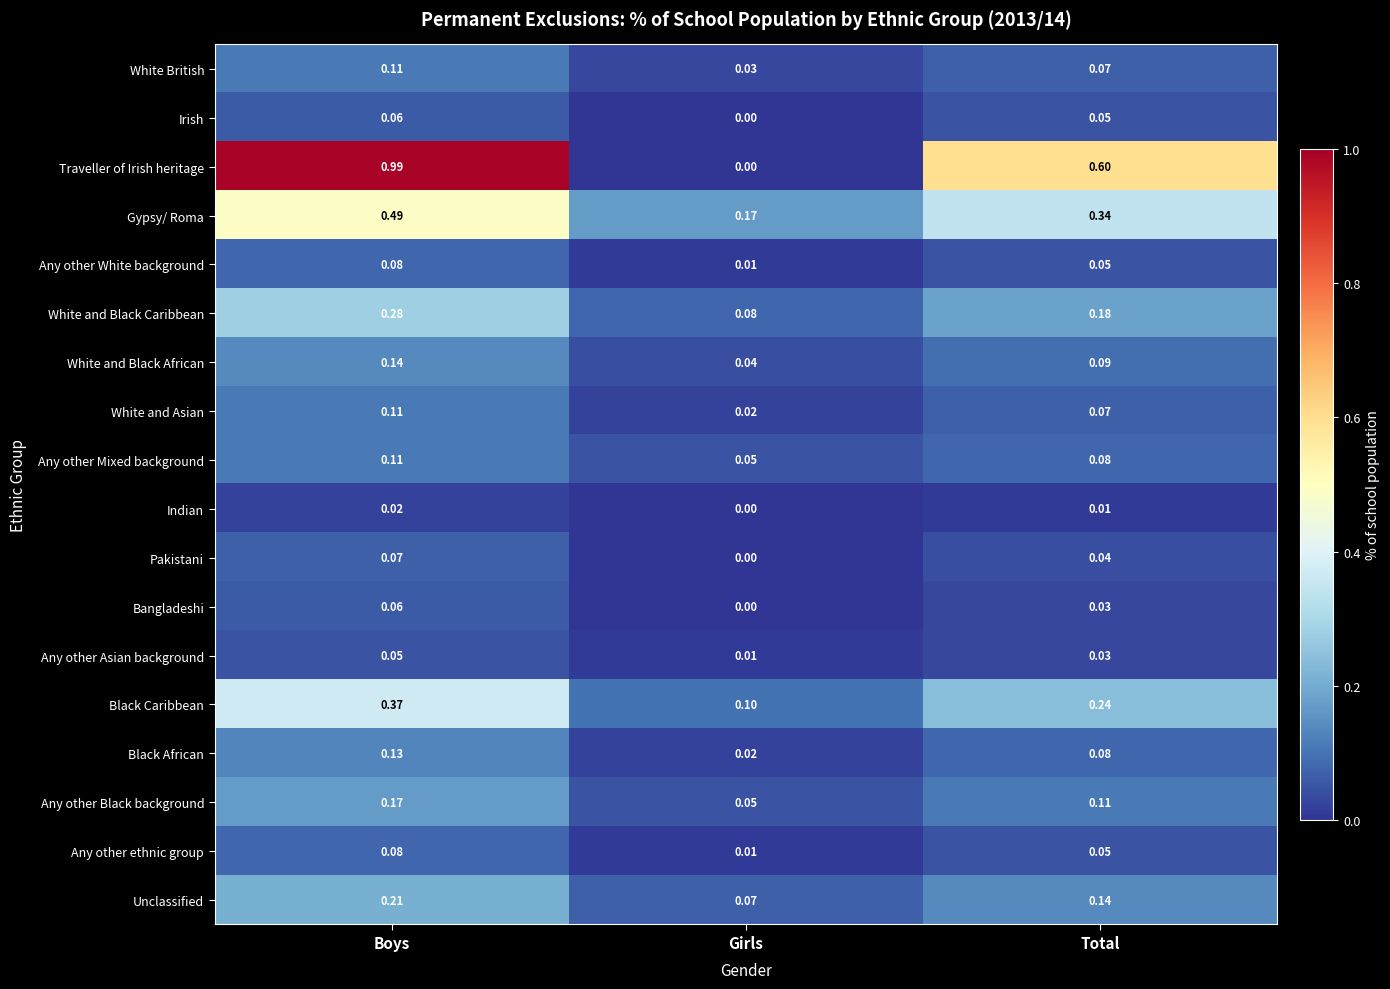

Which series has the largest total across all categories?

Traveller of Irish heritage